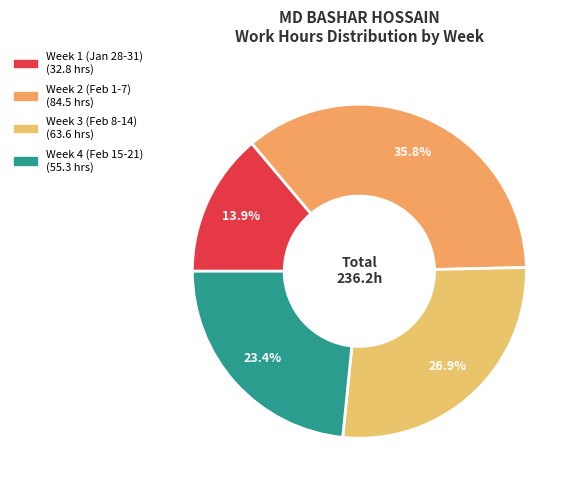

Is there any slice that represents more than half of the pie?

No